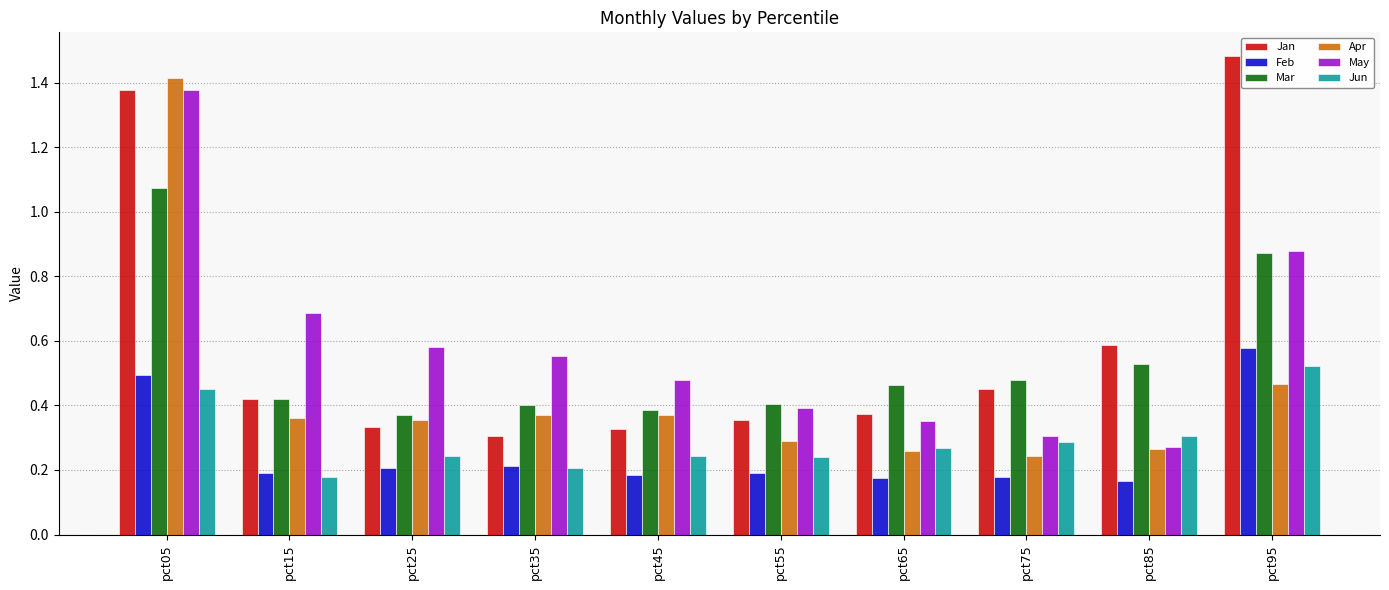

Is it true that Jun equals 0.4 at pct85?

False